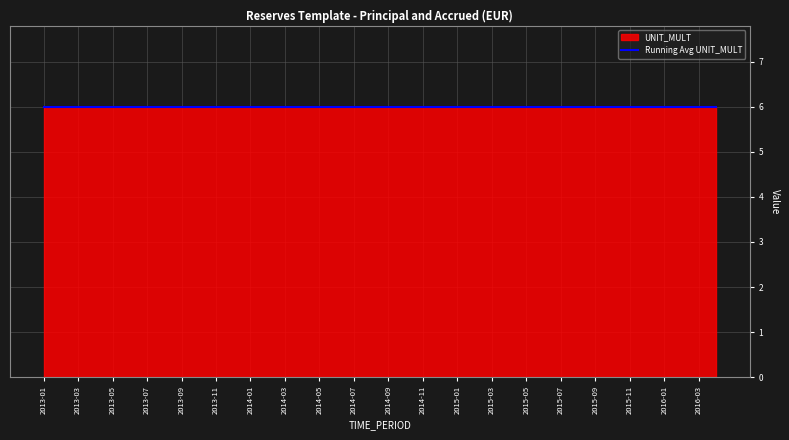

What is the greatest value displayed?

6